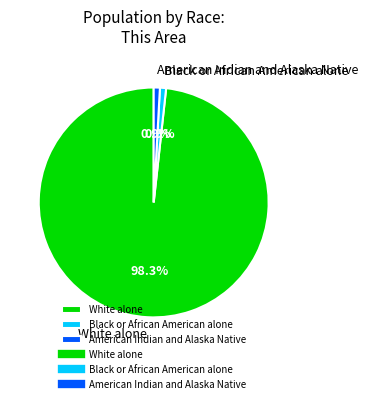

Which slice is the largest?

White alone